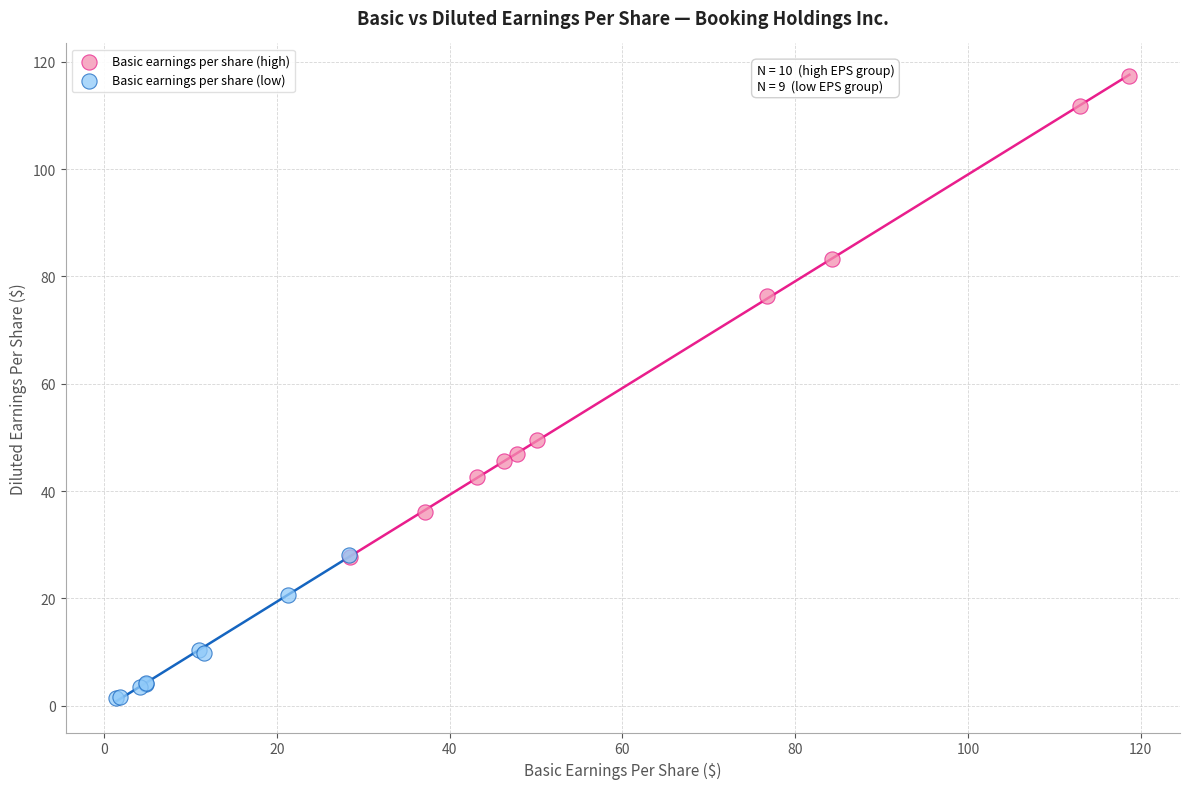

Which series reaches the maximum Y coordinate?

Basic earnings per share (high)